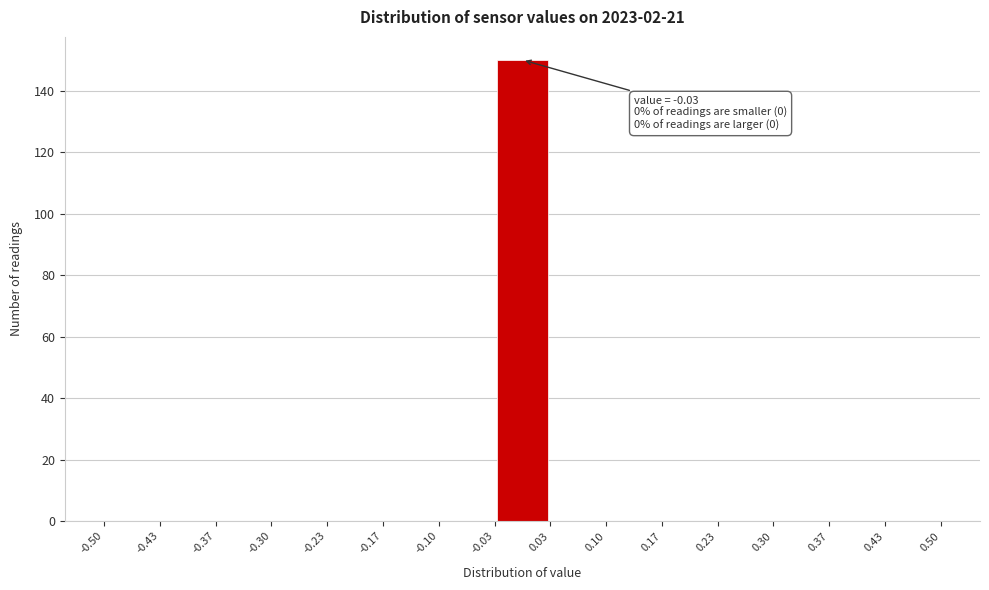

Over which range of the x-axis is the bar tallest?

-0.03 to 0.03